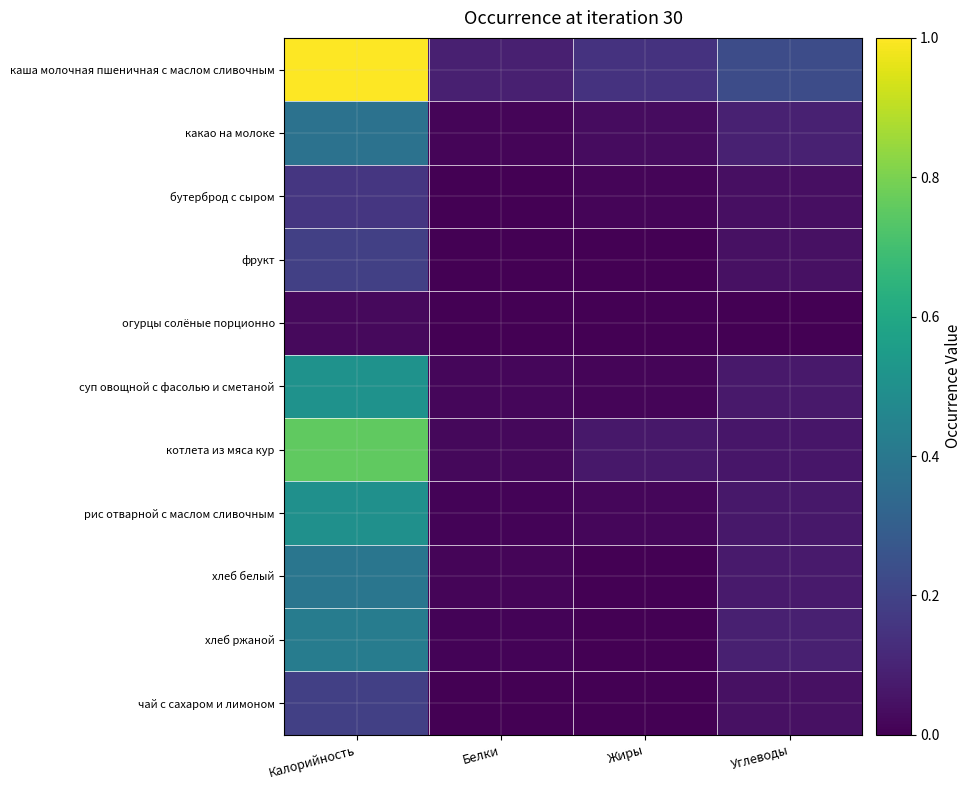

What is the difference between the highest and lowest values at Белки?

0.1